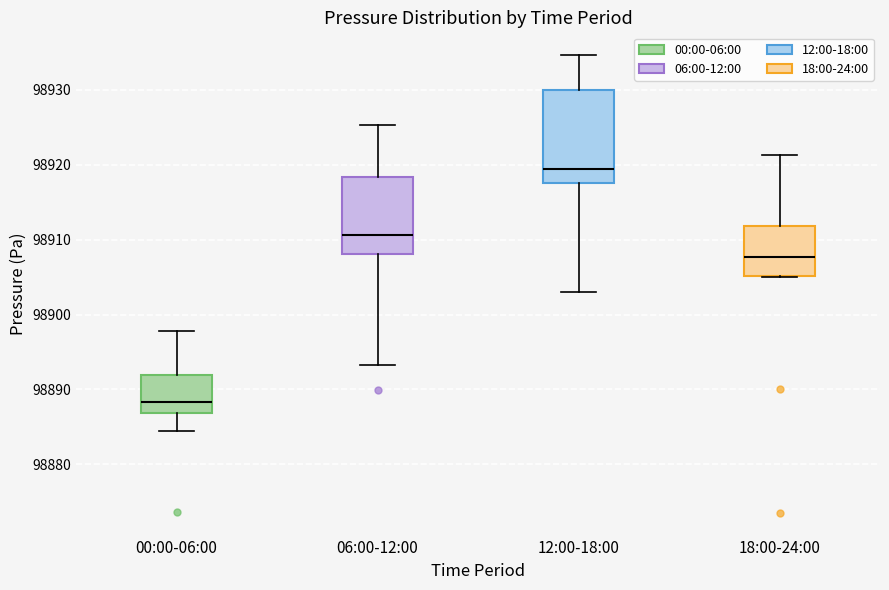

Which box is the tallest, from its lower edge to its upper edge?

12:00-18:00